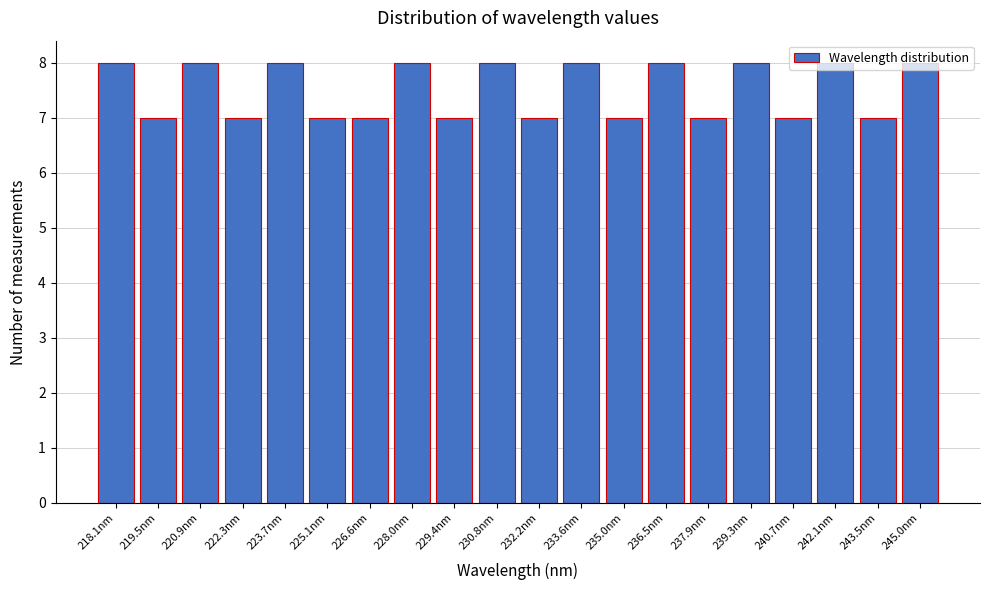

What is the value of the 12th bar from the left?

8